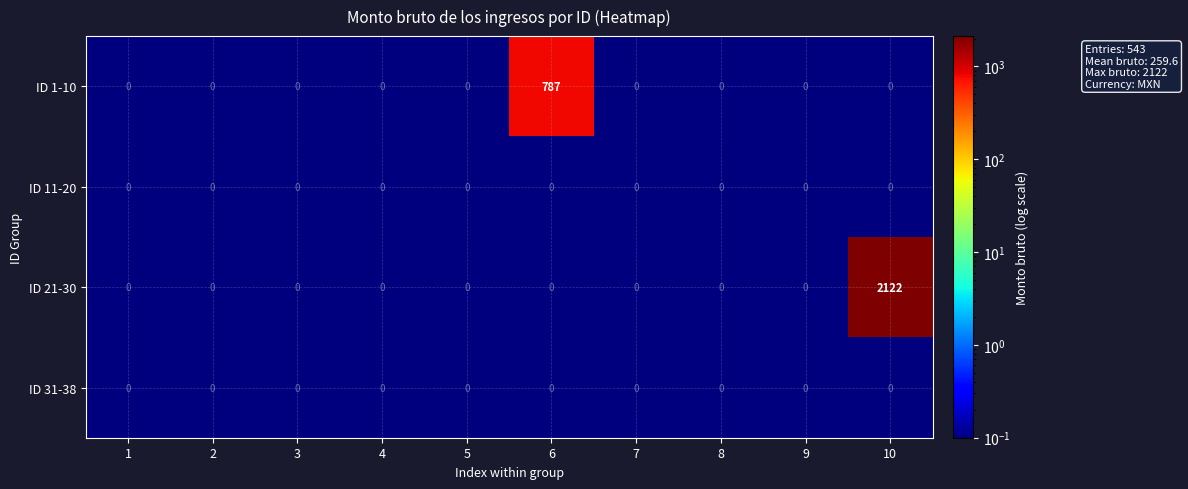

The value of ID 1-10 at 3 is 0. True or false?

True